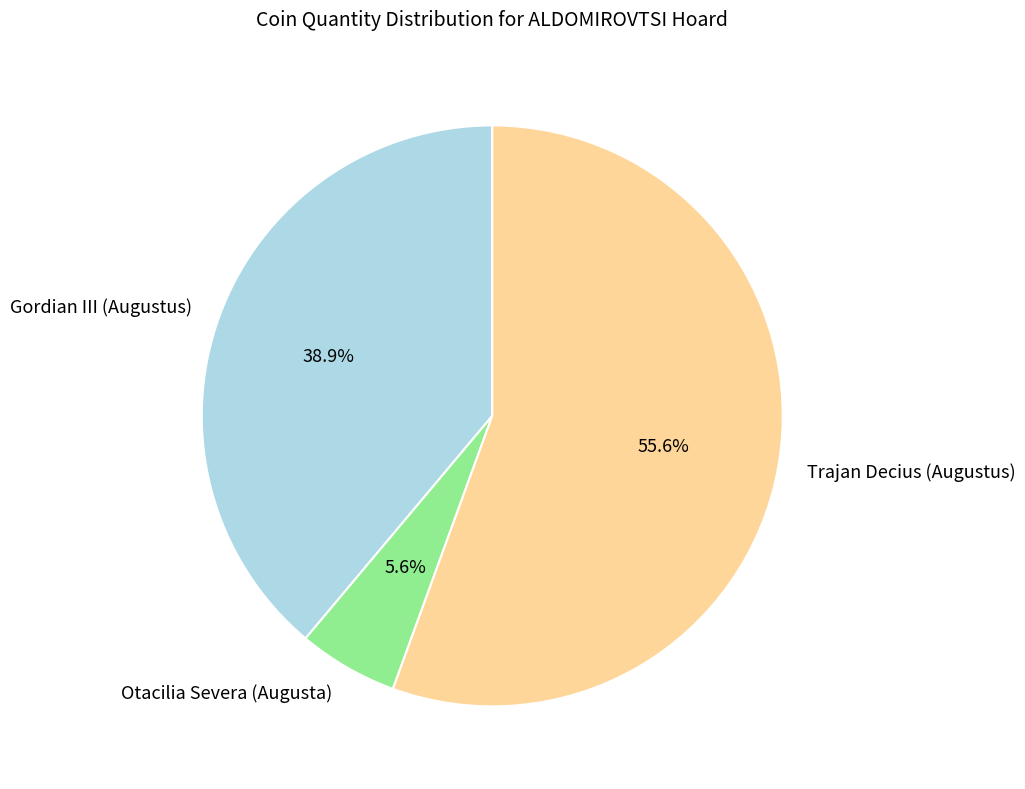

Is it true that Trajan Decius (Augustus) is 56% of the pie?

True